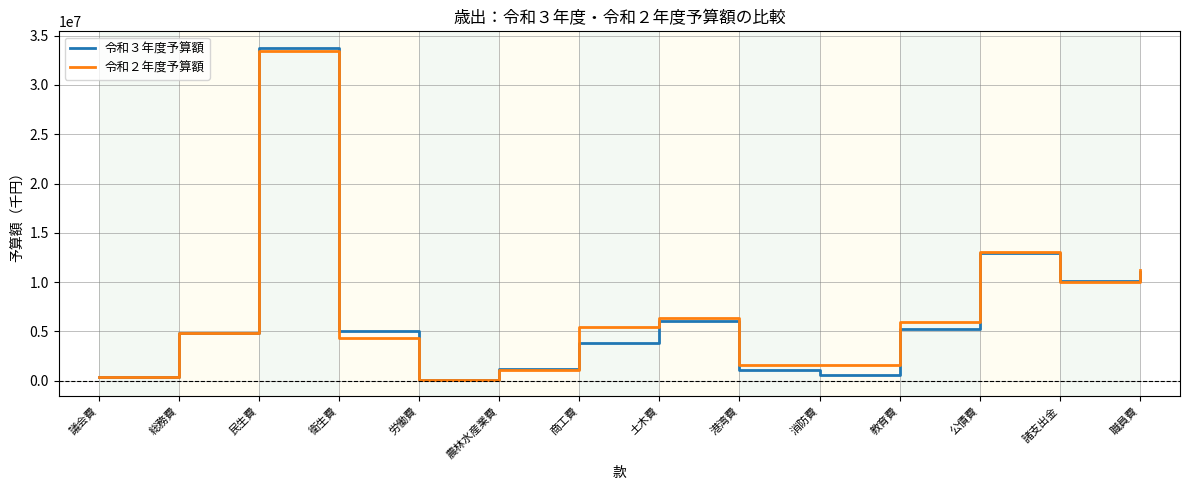

What is the sum of the 令和３年度予算額 values at 農林水産業費 and 商工費?

5015358